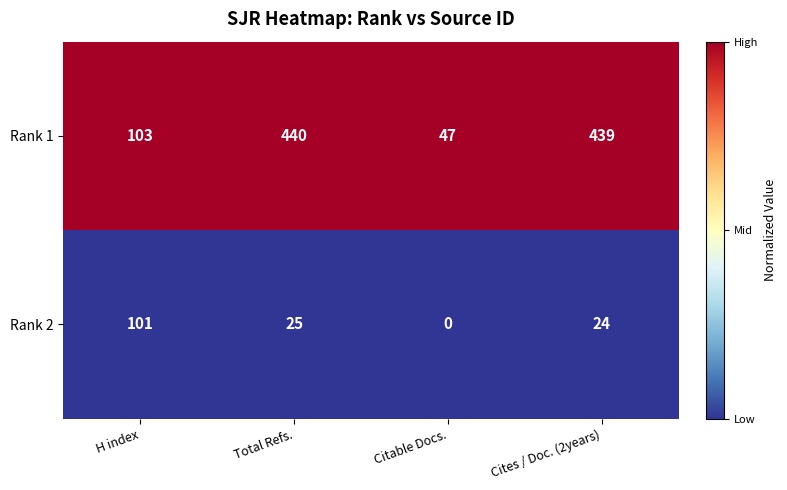

Which series has the largest total across all categories?

Rank 1